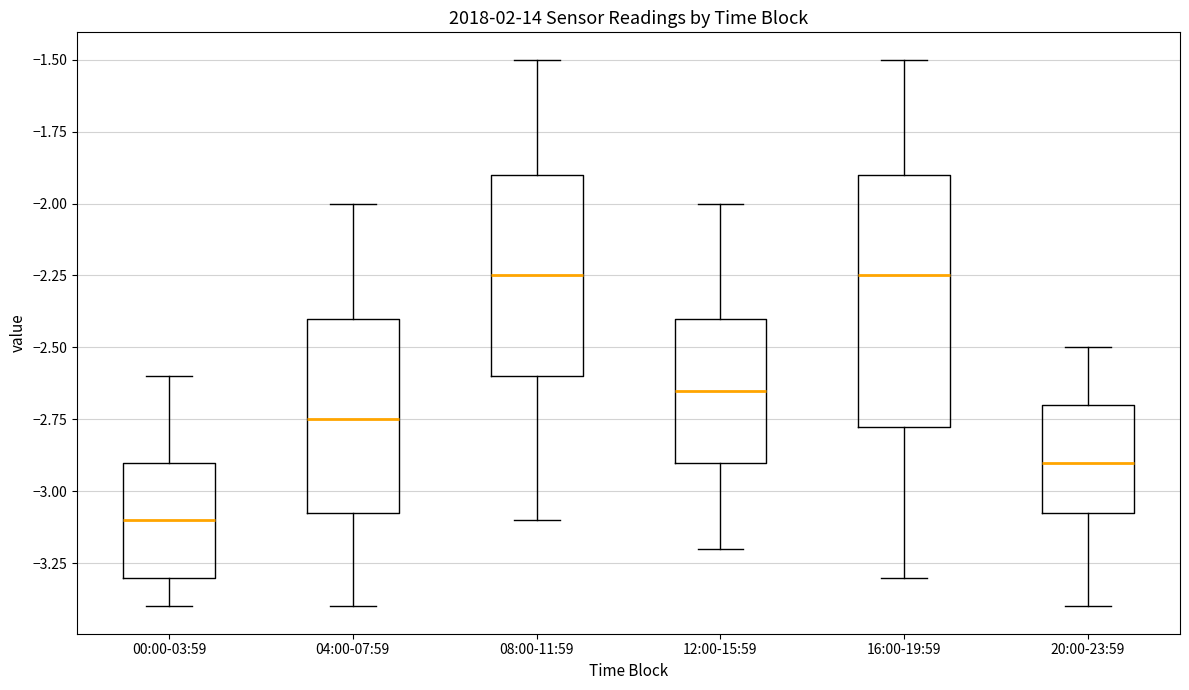

Which box has the lowest median line?

00:00-03:59